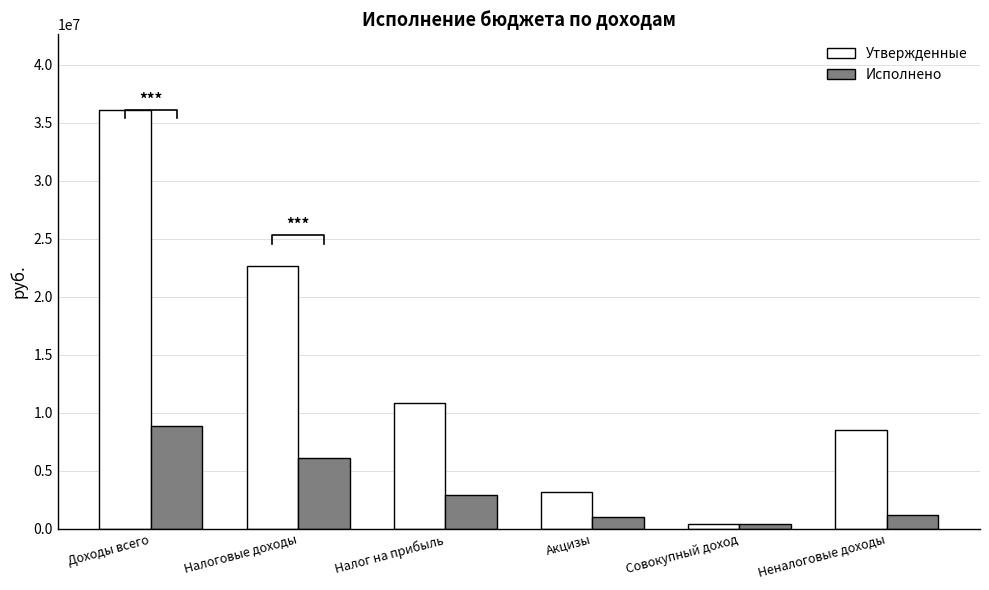

The value of Исполнено at Совокупный доход is 578415.4. True or false?

False